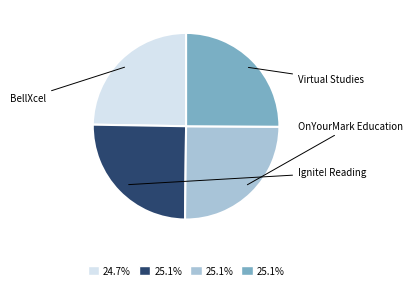

Is there any slice that represents more than half of the pie?

No